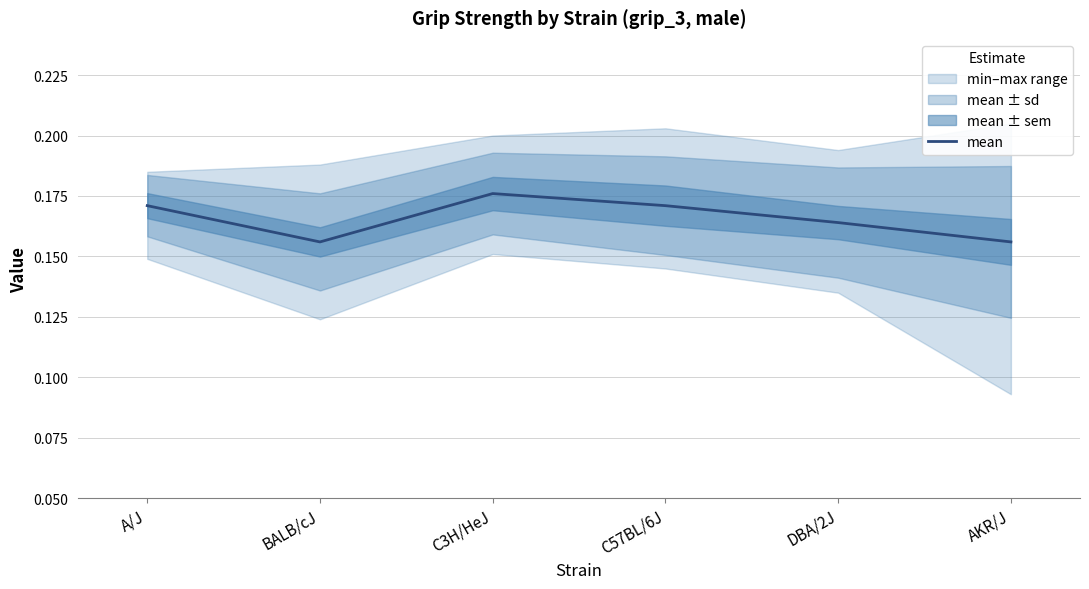

How many interior local peaks (higher than both neighbors) does the data have?

1